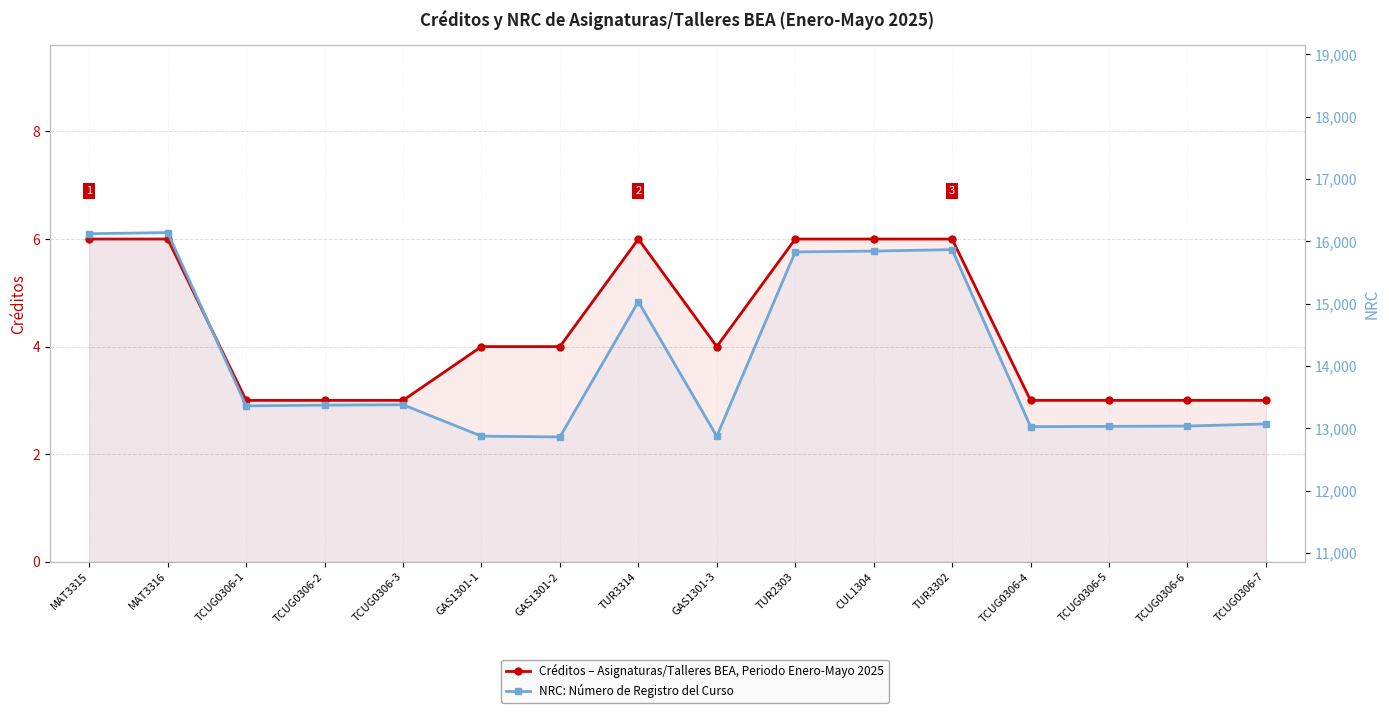

What is the difference between the highest and lowest values at TCUG0306-4?

13026